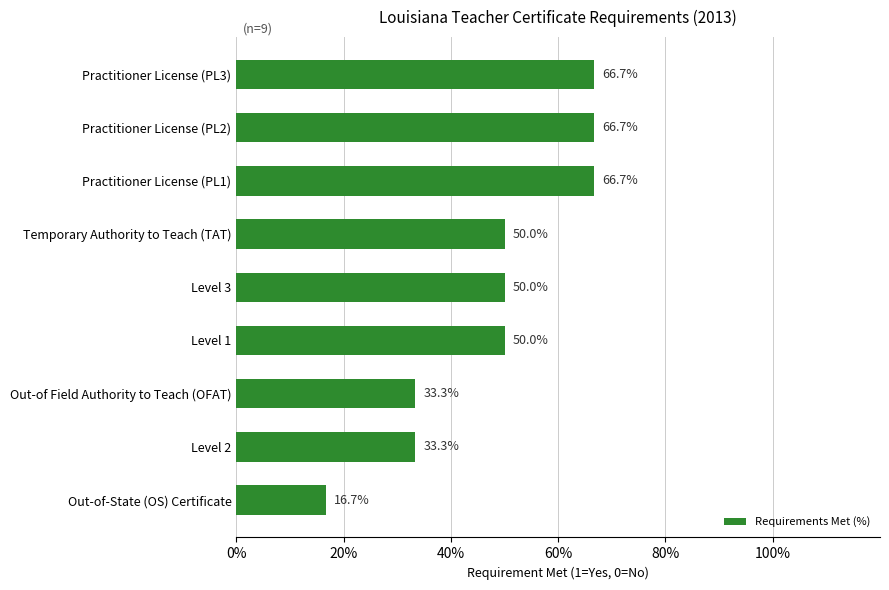

The value at Practitioner License (PL2) is 66.7. True or false?

True